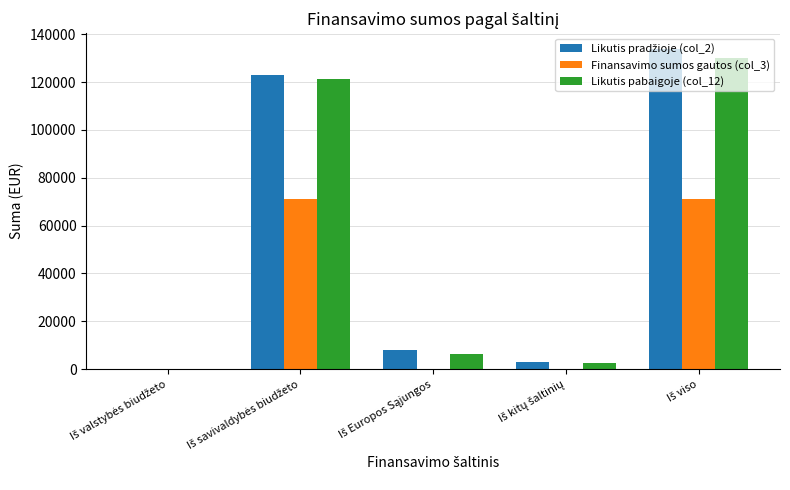

What is the sum of all Likutis pabaigoje (col_12) values?

260448.6